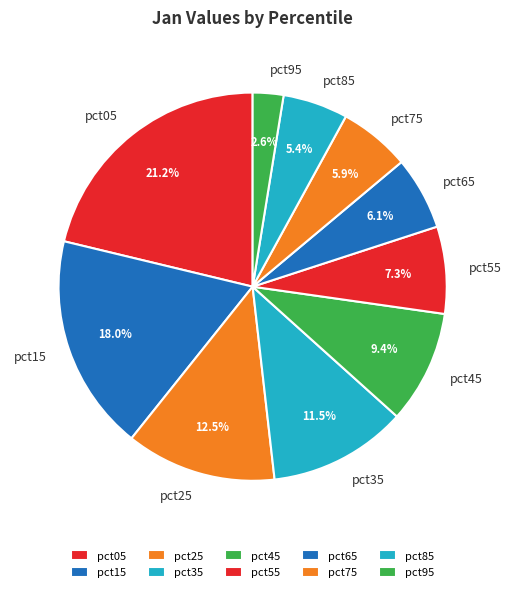

To the nearest percent, what is the difference between the pct25 and pct95 slice percentages?

10%